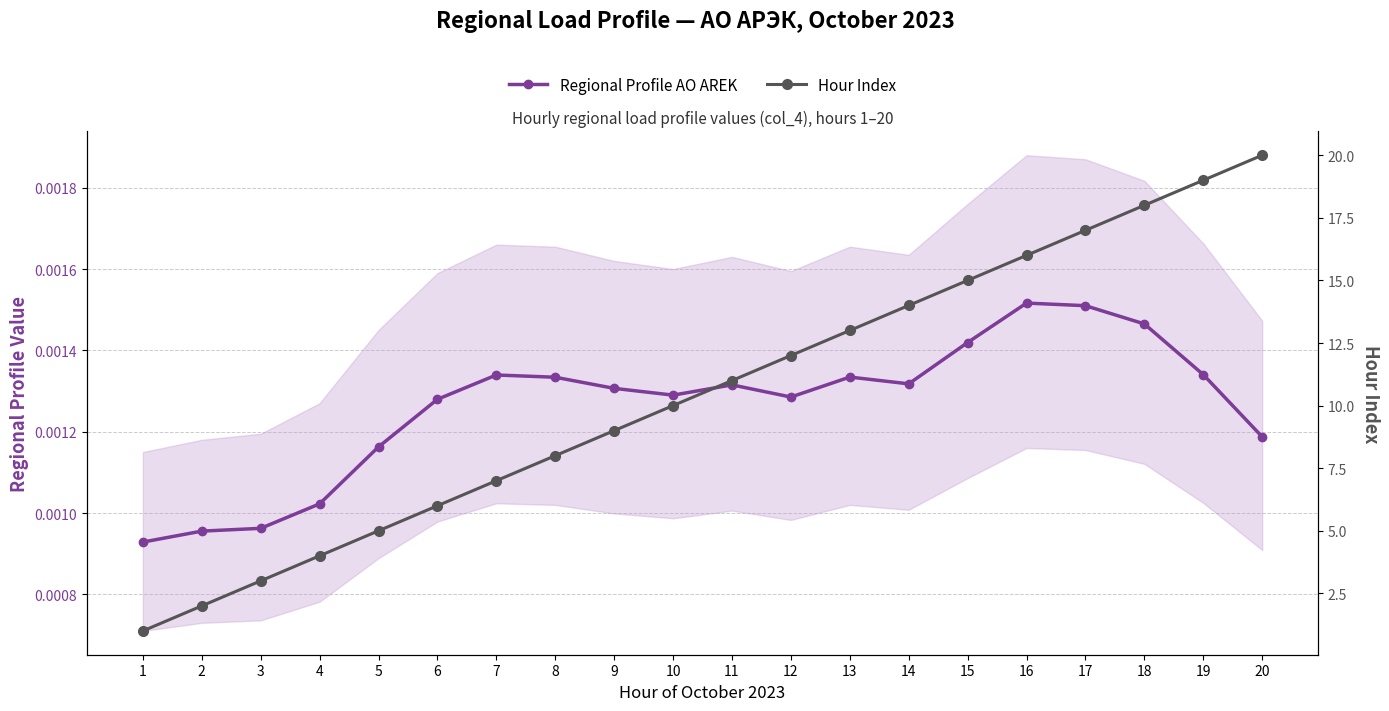

True or false: Hour Index has a value of 8.5 at 17.

False